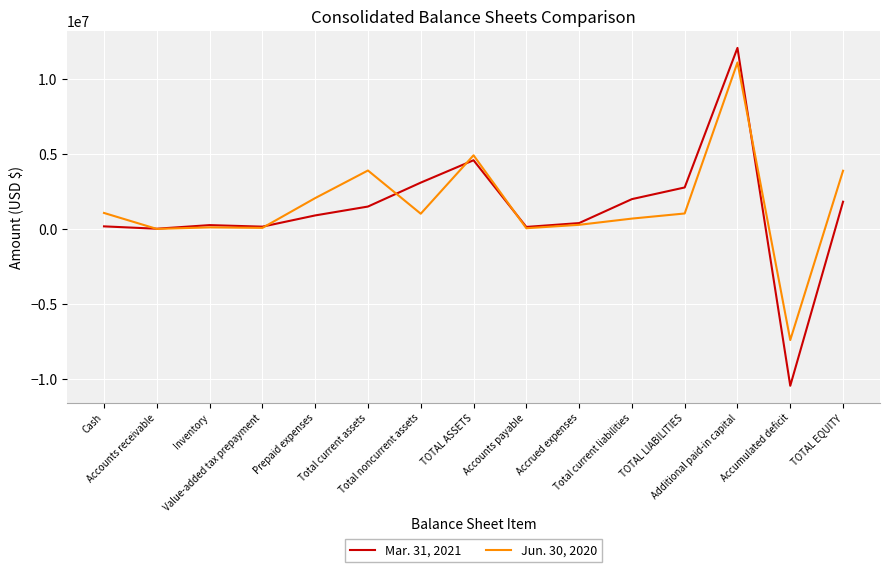

What is the total value across all series at Accounts payable?

180361